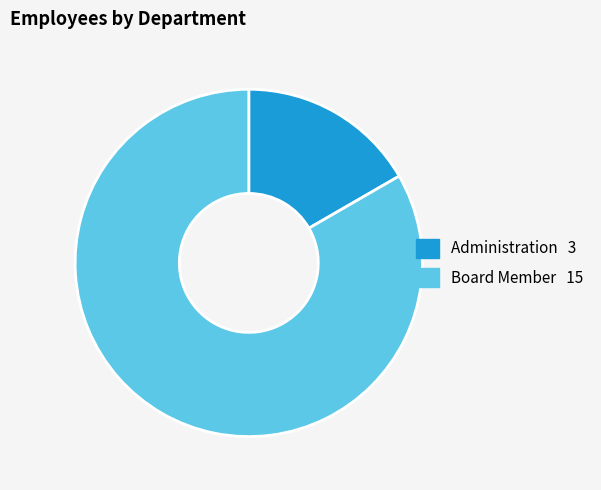

Is there a majority slice in this chart?

Yes